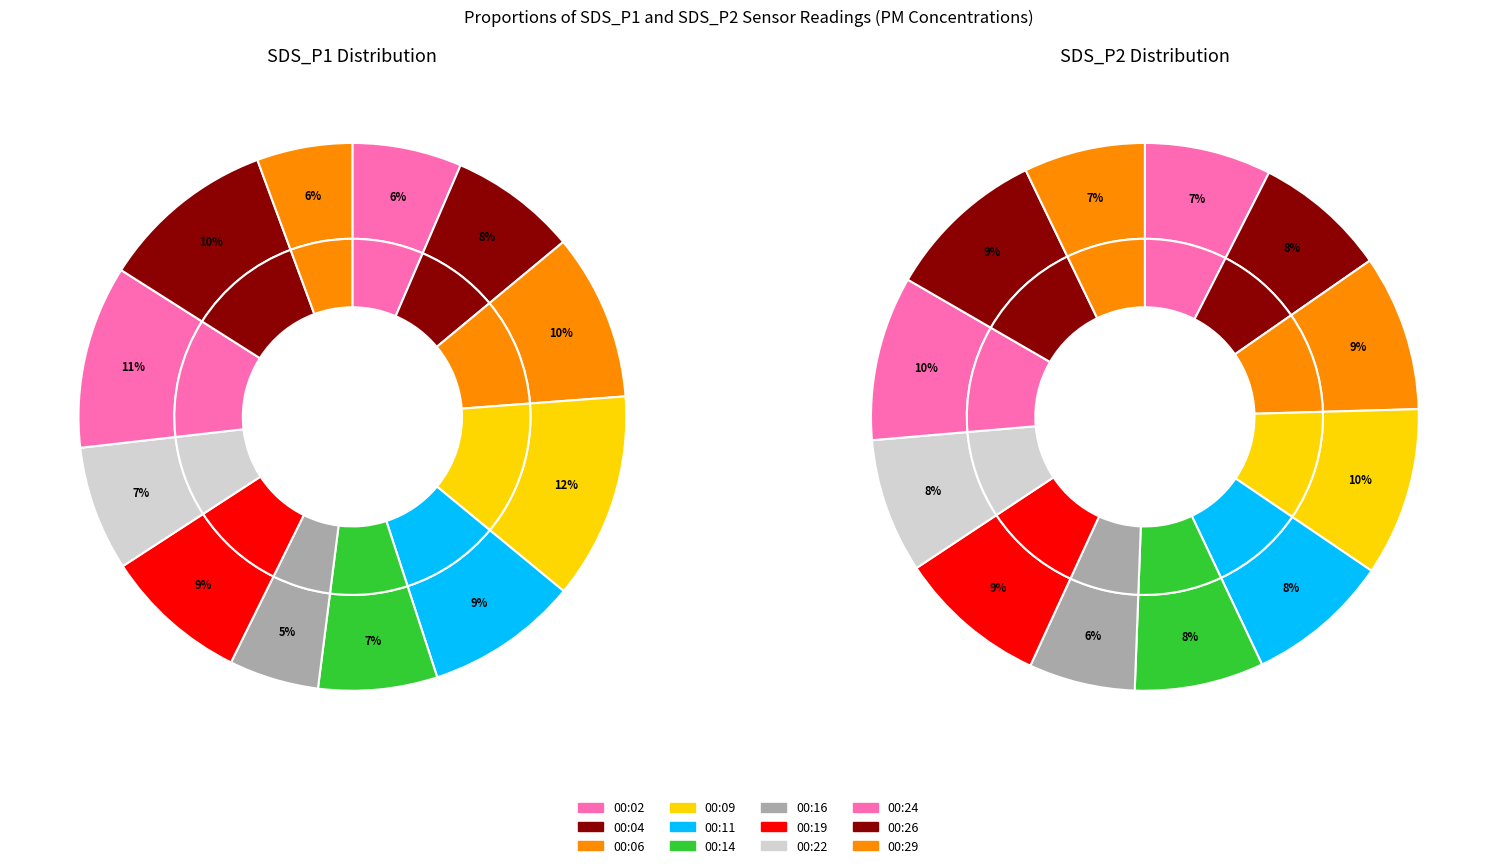

Which category has the smallest portion of the pie?

00:16